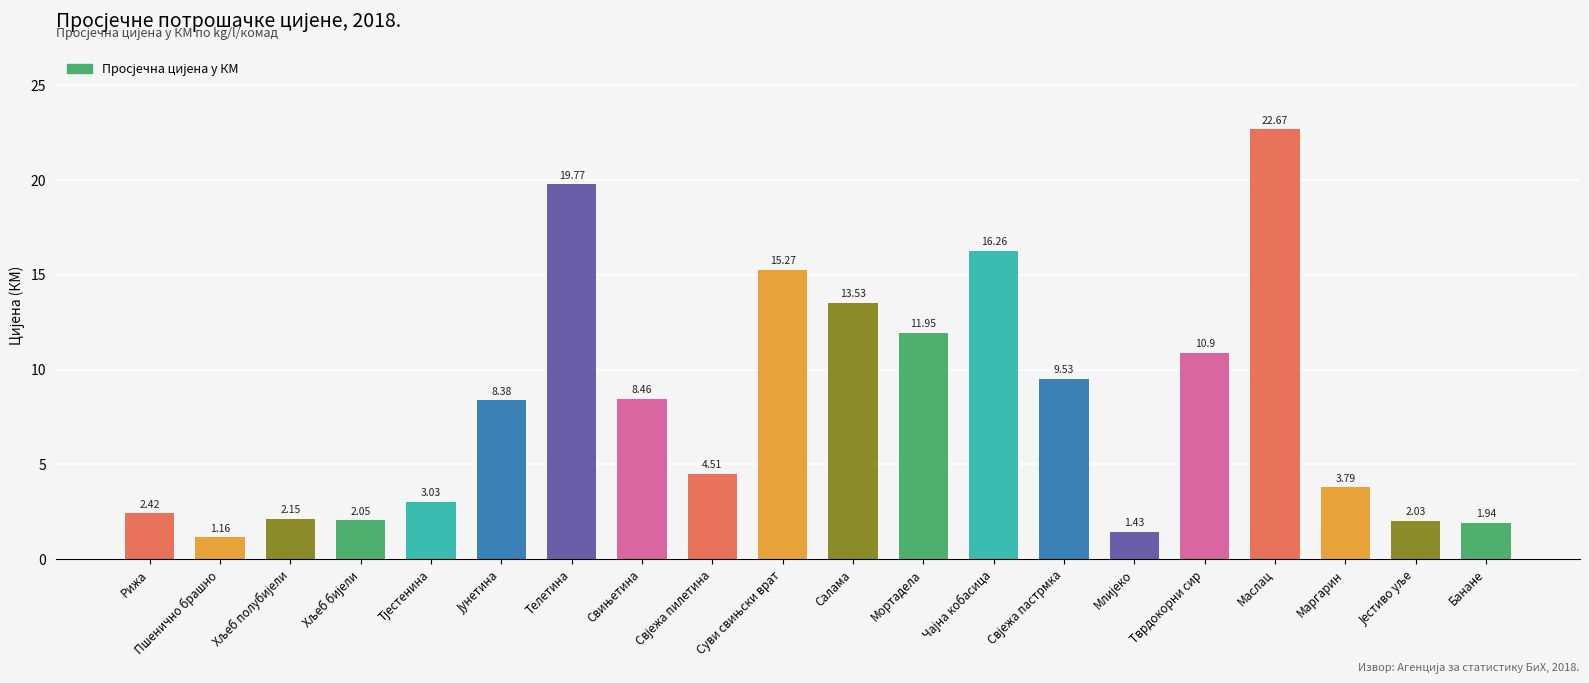

What is the ratio of the value at Салама to the value at Пшенично брашно?

11.7